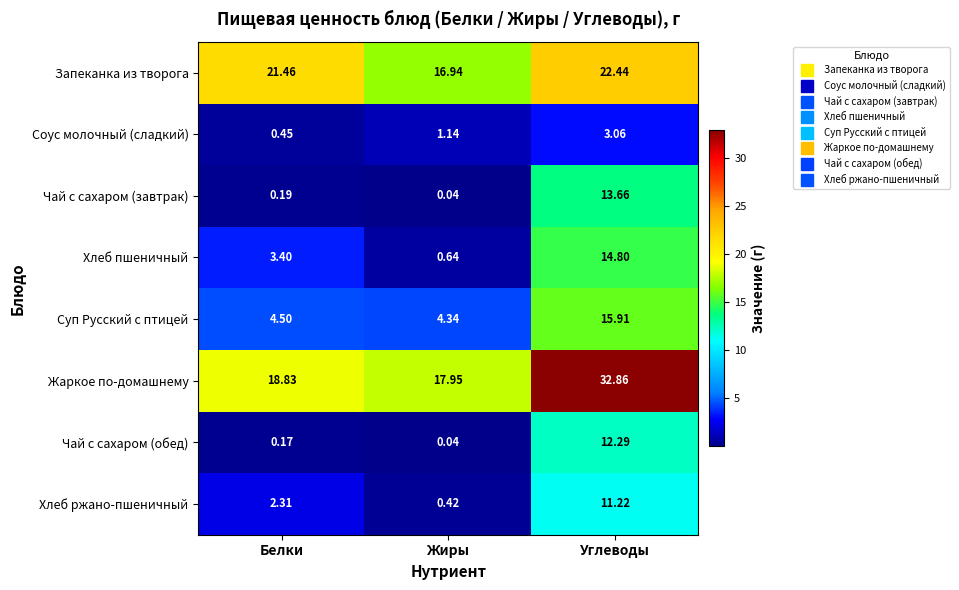

Is the value of Чай с сахаром (завтрак) at Белки greater than the value of Запеканка из творога at Белки?

No